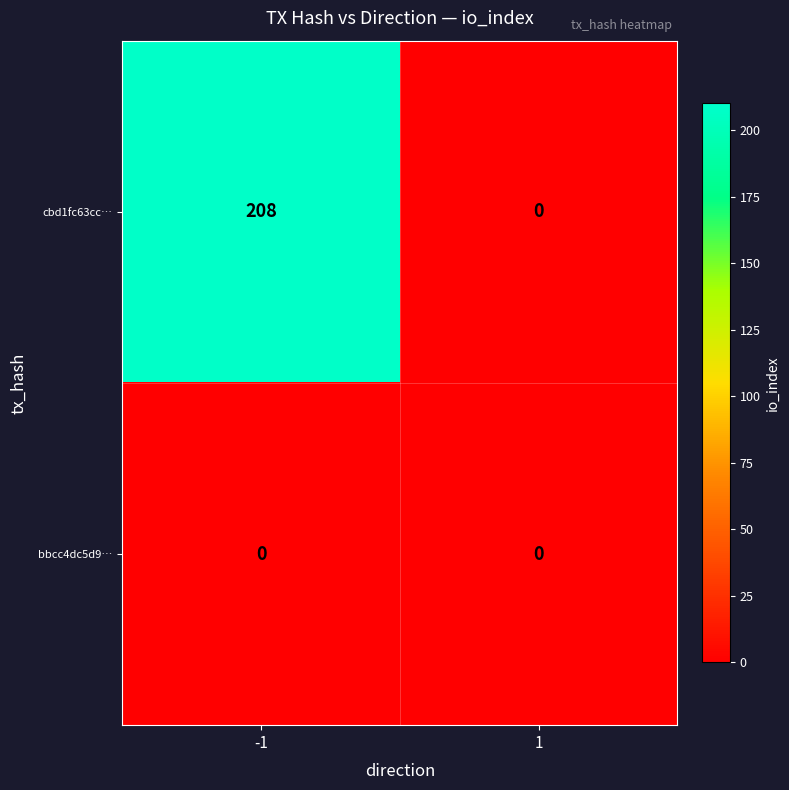

Reading left to right, what are all the values shown in this chart?

cbd1fc63cc…: 208	0
bbcc4dc5d9…: 0	0